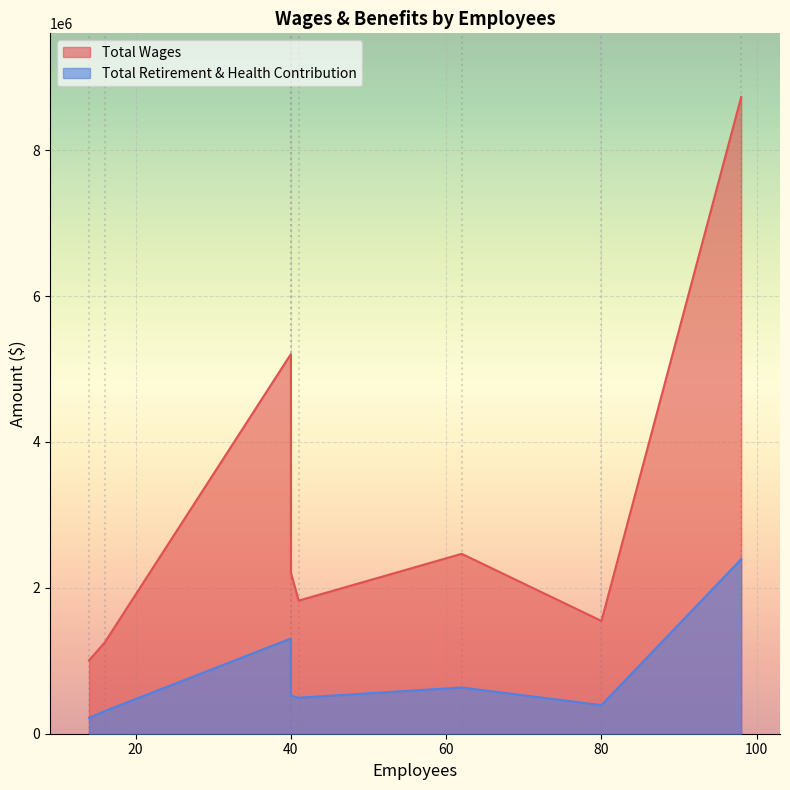

The Total Wages series shows 1580871 at Public Services. True or false?

False